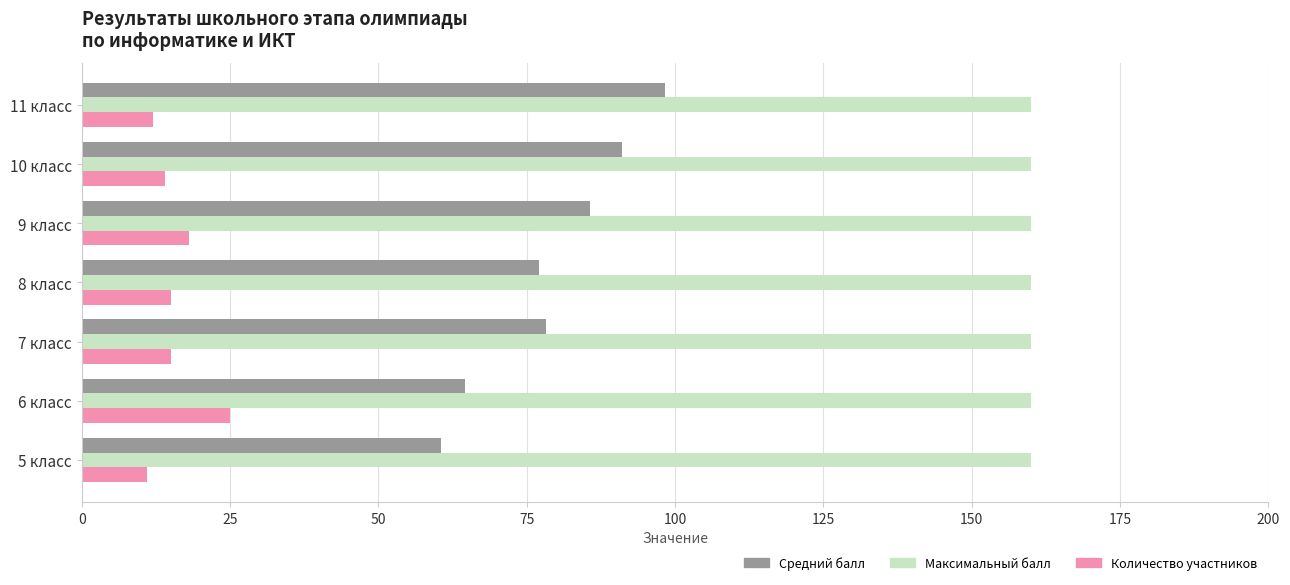

What are all the series names shown in the legend?

Средний балл, Максимальный балл, Количество участников